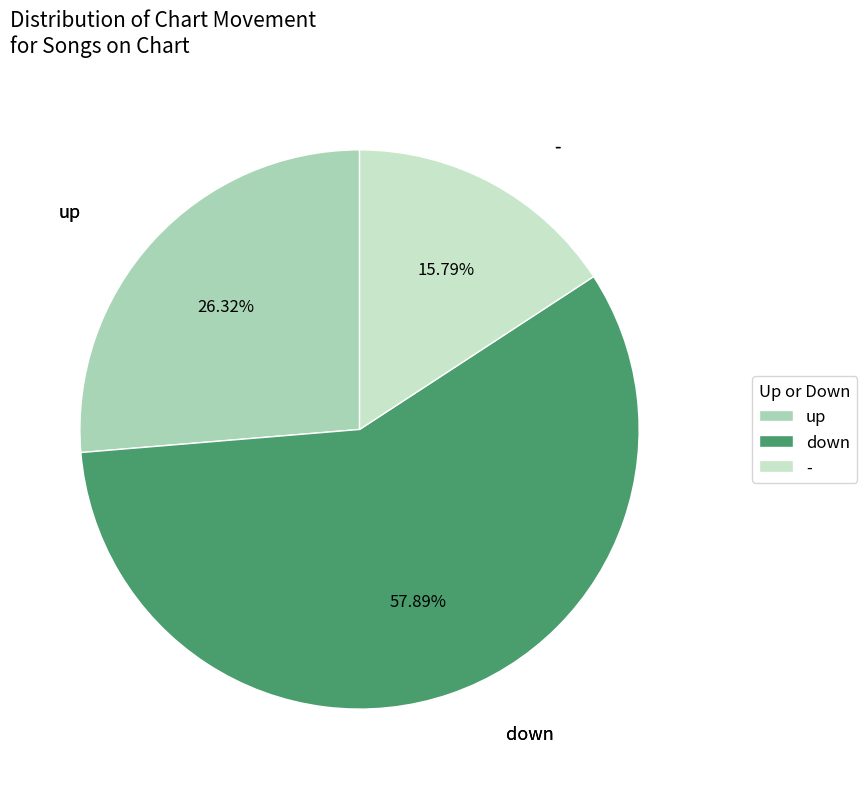

Is the sum of up and - greater than half?

No